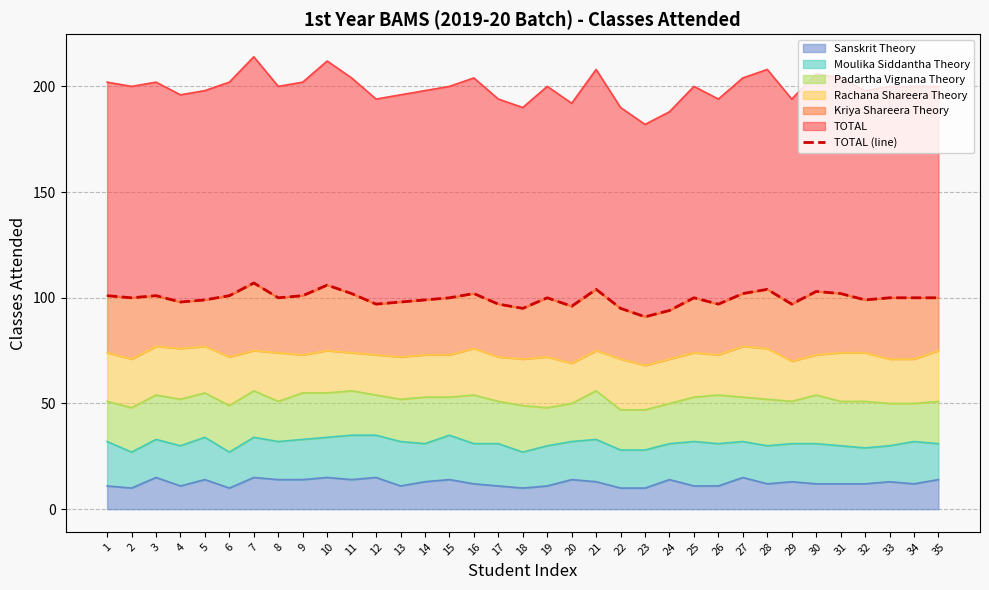

Approximately how many times larger is the value at 16 compared to 5?

1.0